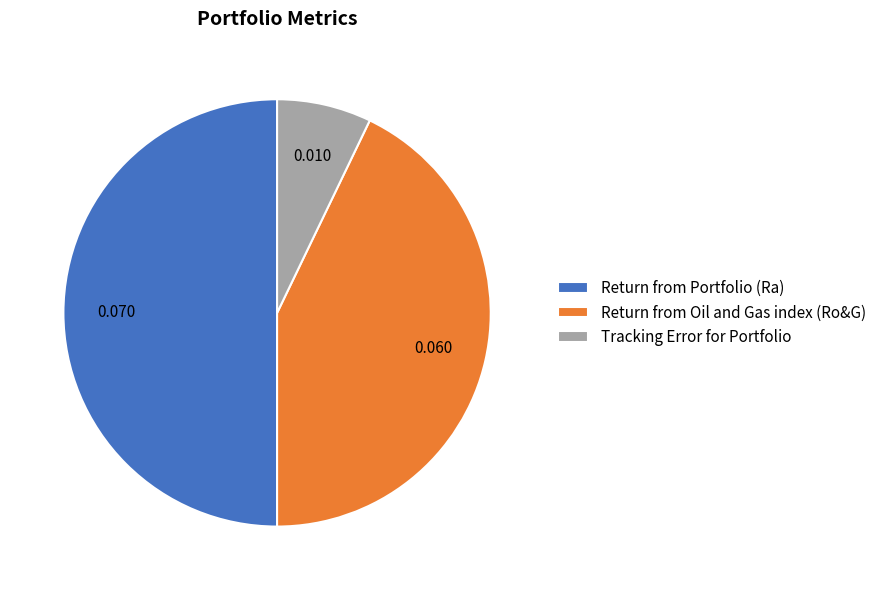

Is Tracking Error for Portfolio the majority of the pie?

No